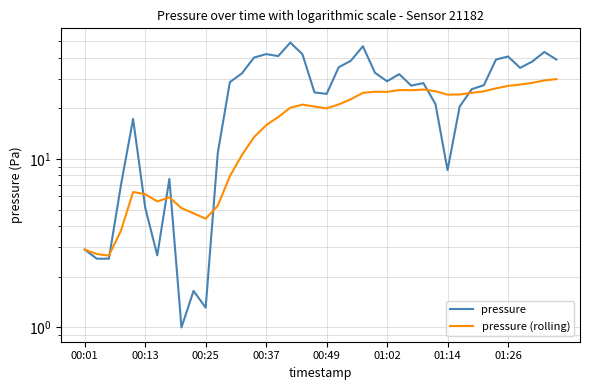

What is the sum of all pressure (rolling) values?

690.3